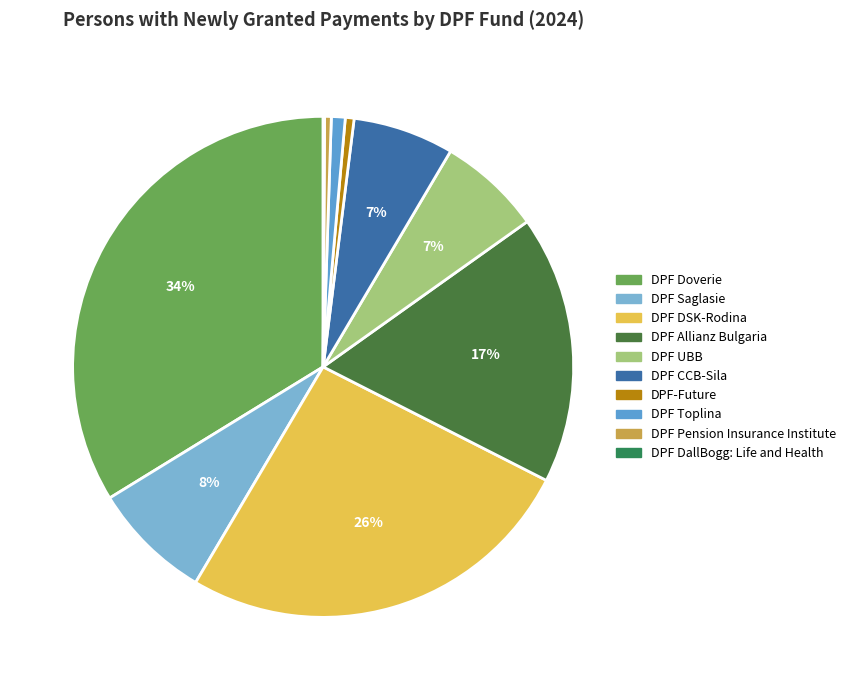

True or false: DPF Doverie accounts for 28% of the total.

False